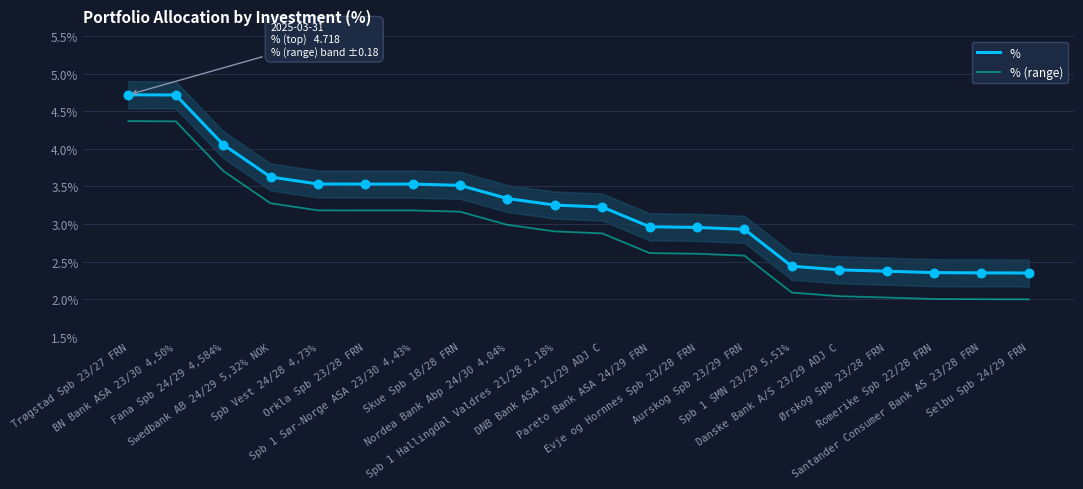

Which series reaches the maximum Y coordinate?

%